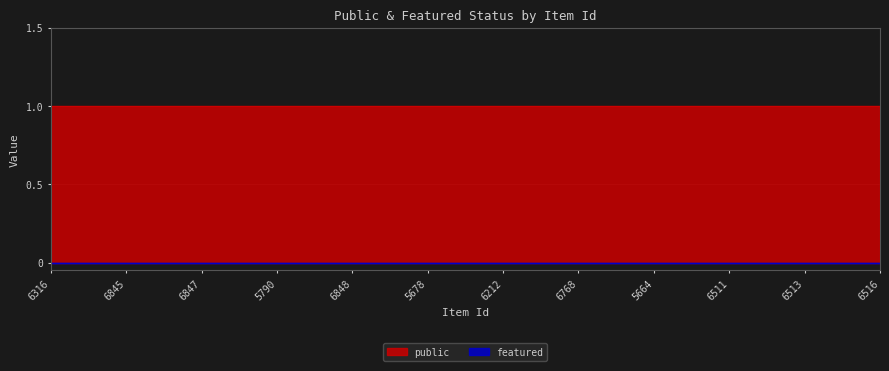

True or false: featured and public cross at least once.

False